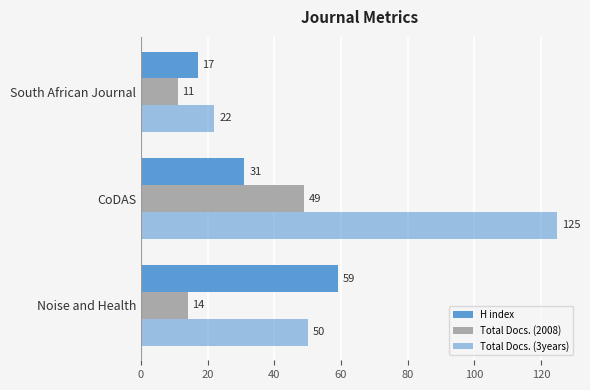

How many categories are shown in the chart?

3